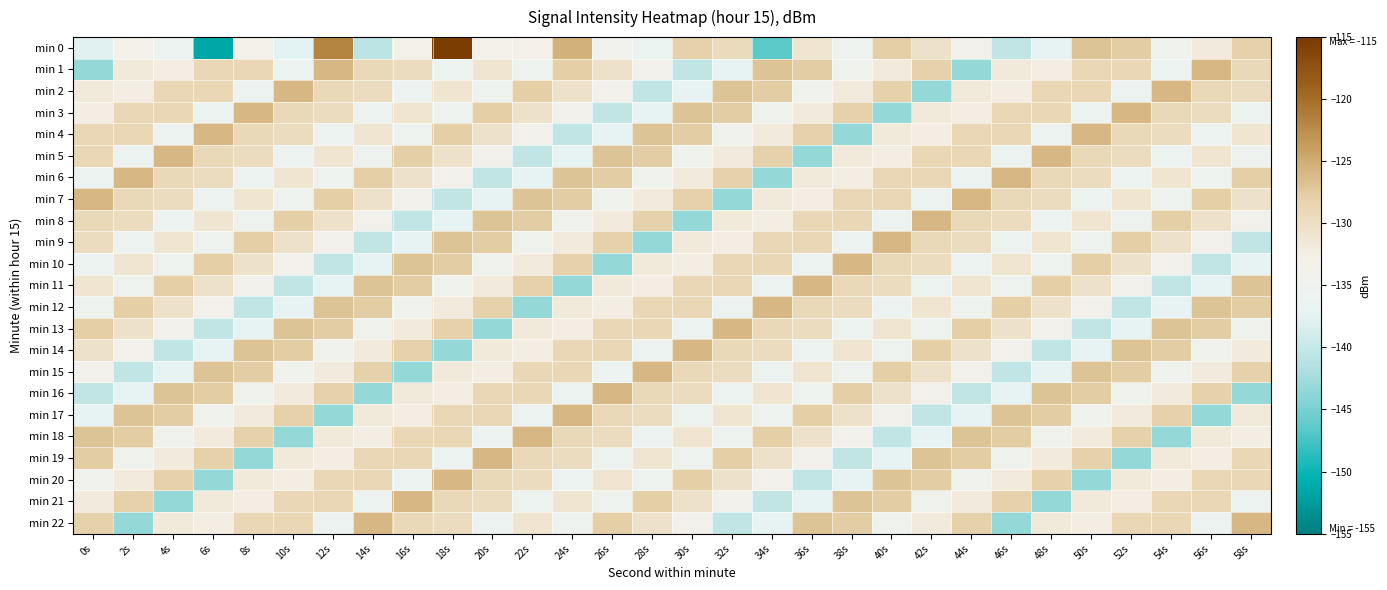

At which category is the sum across all series the highest?

18s